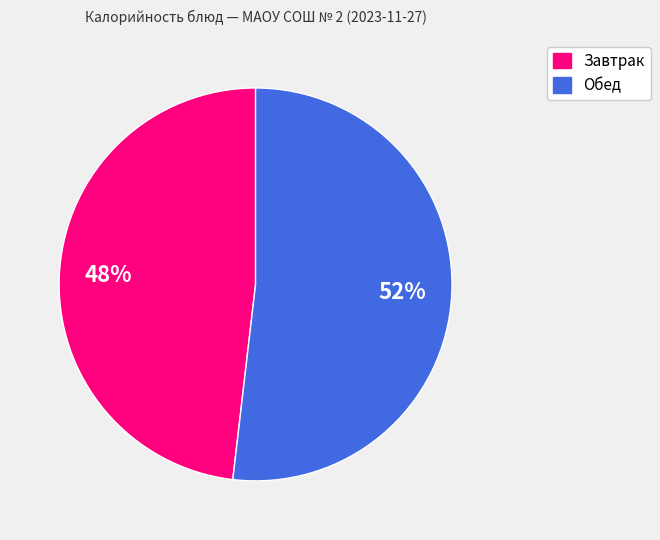

To the nearest percent, what is the average slice percentage?

50%